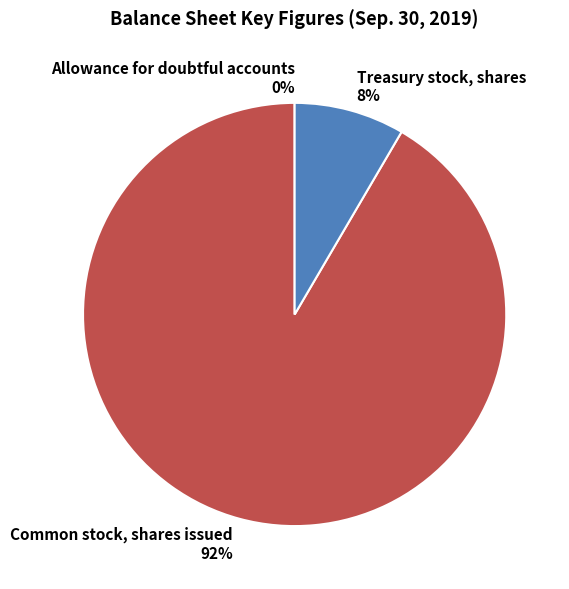

To the nearest percent, what percentage of the pie is Common stock, shares issued?

92%